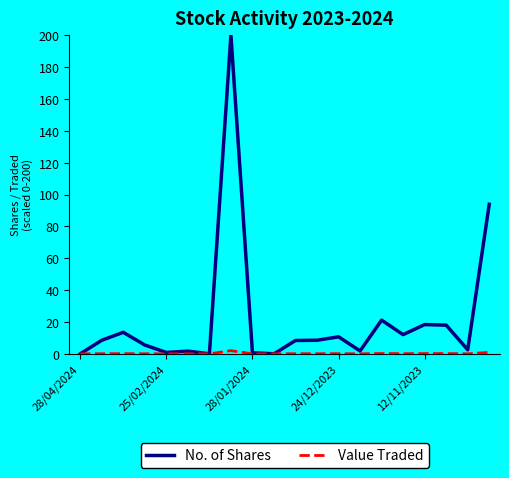

True or false: Value Traded has more than 1 points higher than both neighbors.

True